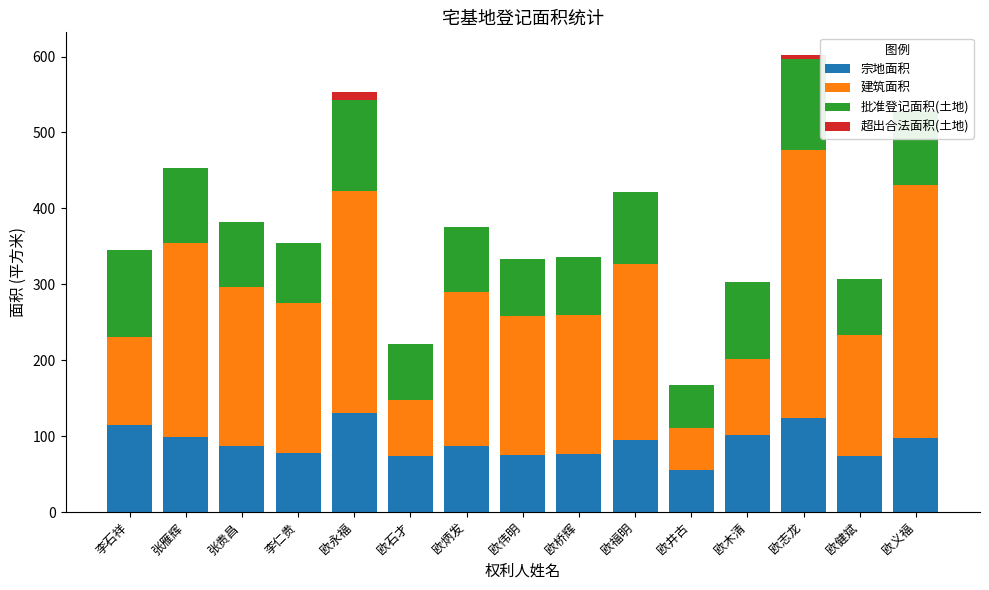

How many data points does each series have?

15